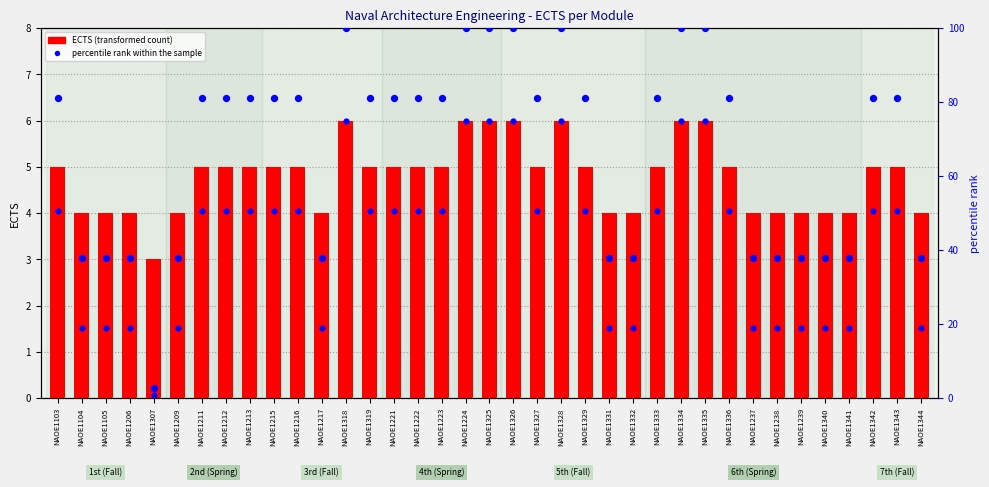

Which series reaches the minimum Y coordinate?

percentile rank within the sample